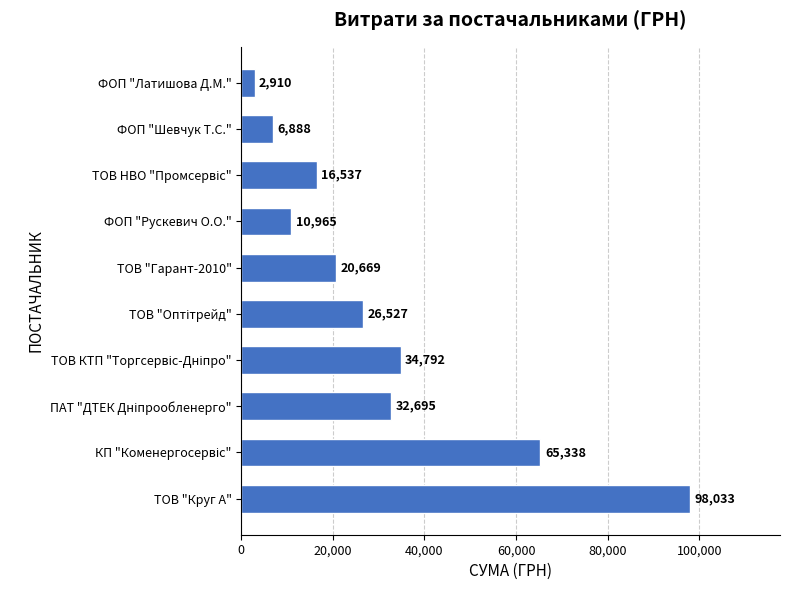

True or false: the data shows 10965.0 at ФОП "Рускевич О.О.".

True